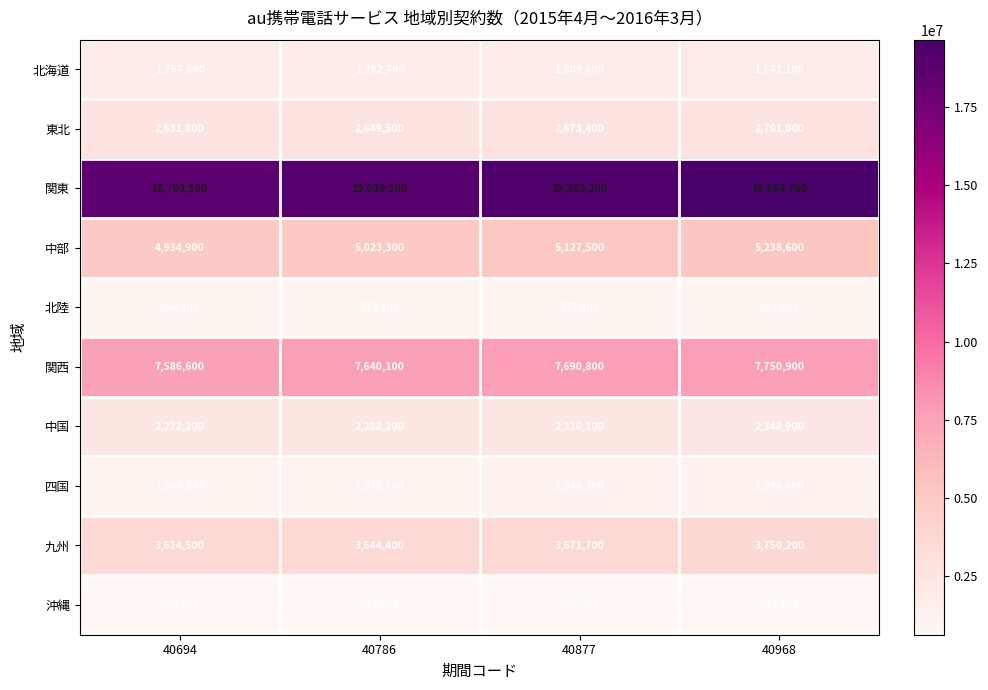

True or false: 北海道 has a value of 1088934 at 40786.

False